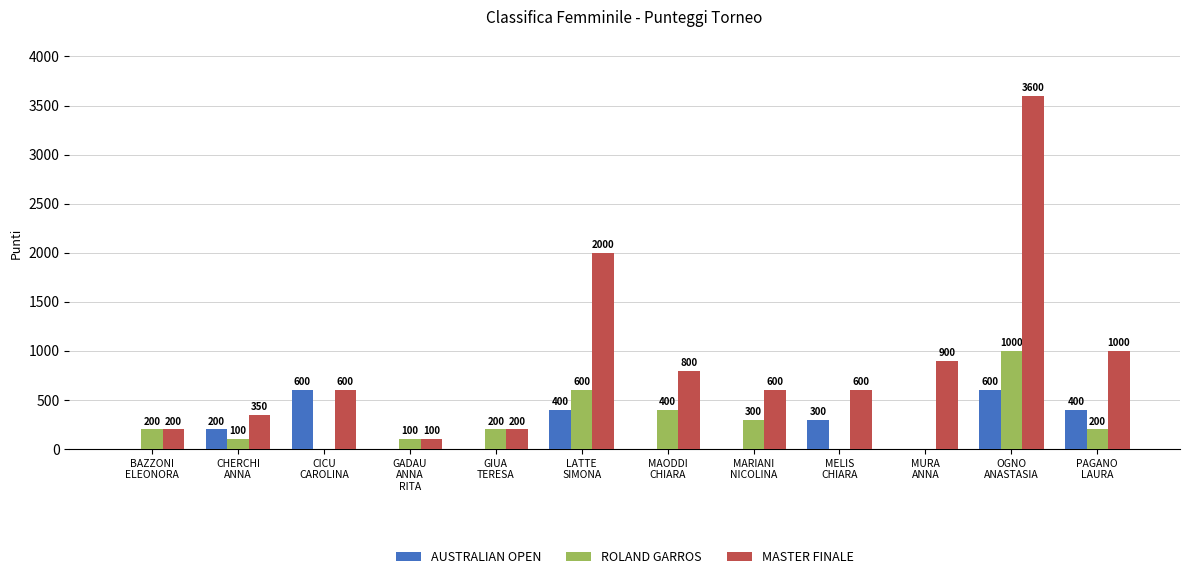

What is the highest value of the AUSTRALIAN OPEN series?

600